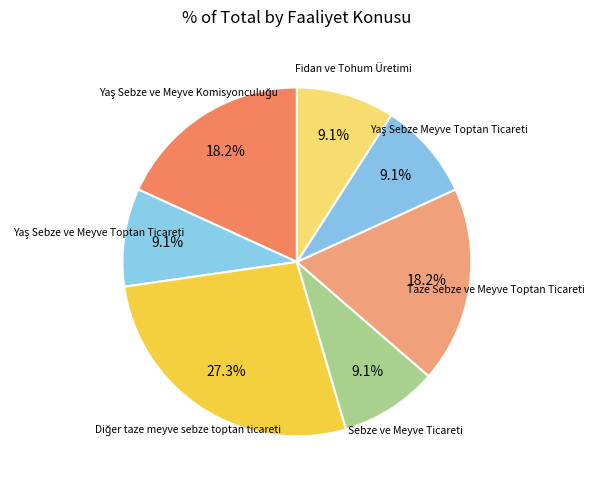

How many slices are in this pie chart?

7